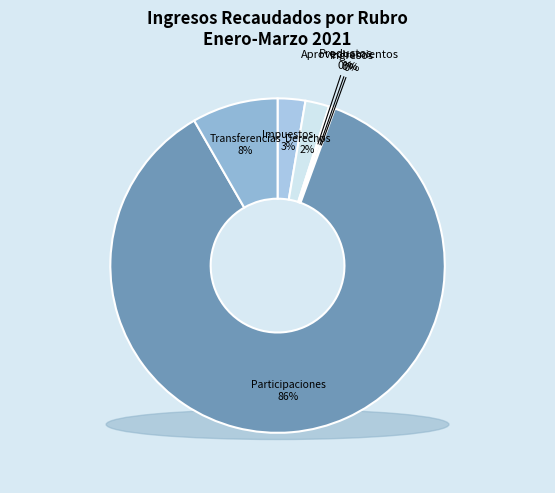

True or false: Participaciones y Aportaciones accounts for 86% of the total.

True